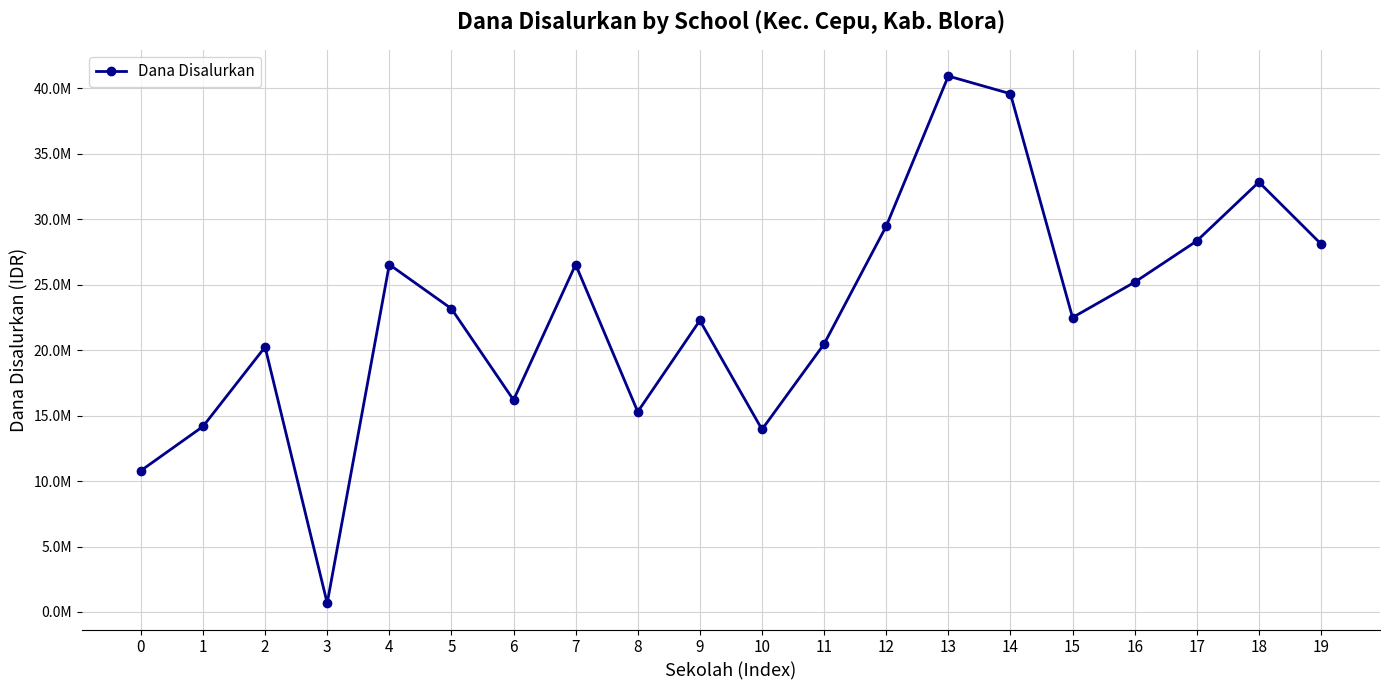

What is the minimum value shown in the chart?

675000